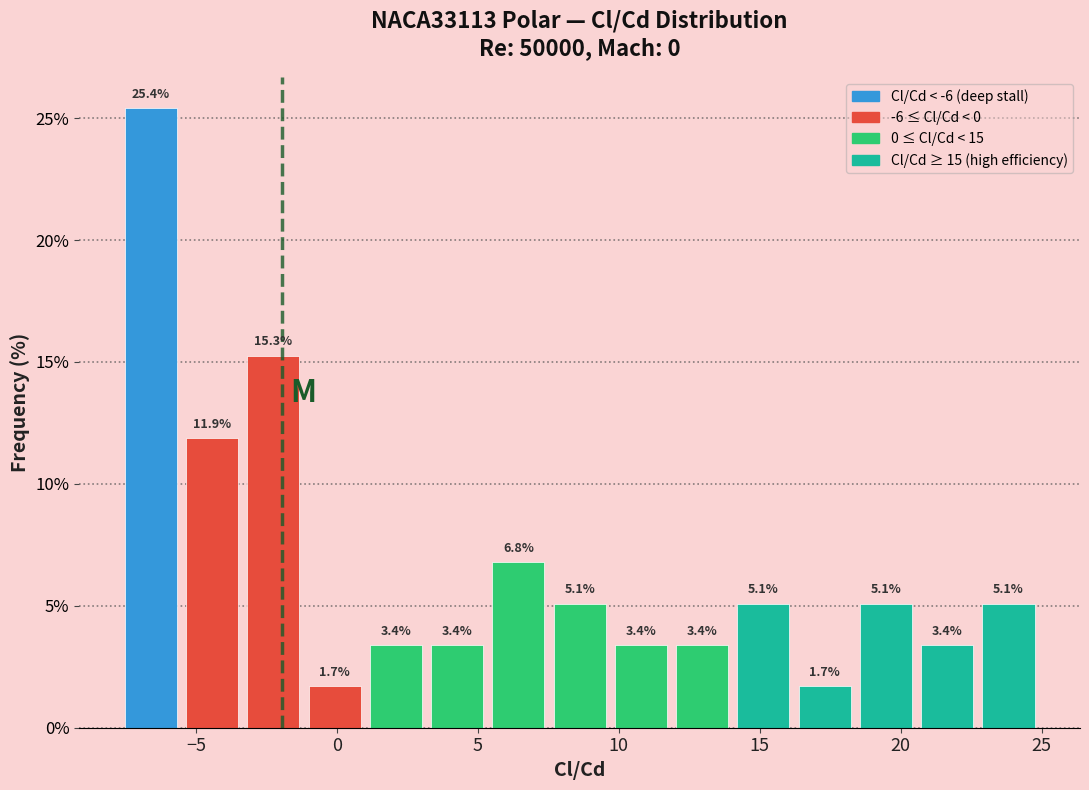

Reading left to right, transcribe this chart: for each bar, give the range it covers on the x-axis and its height. The bar edges are not printed on the chart, so give them approximately, as read against the axis.

-7.5 to -5.5: 25.4
-5.5 to -3.5: 11.9
-3.5 to -1.0: 15.3
-1.0 to 1.0: 1.7
1.0 to 3.0: 3.4
3.0 to 5.5: 3.4
5.5 to 7.5: 6.8
7.5 to 9.5: 5.1
9.5 to 12.0: 3.4
12.0 to 14.0: 3.4
14.0 to 16.0: 5.1
16.0 to 18.5: 1.7
18.5 to 20.5: 5.1
20.5 to 22.5: 3.4
22.5 to 25.0: 5.1